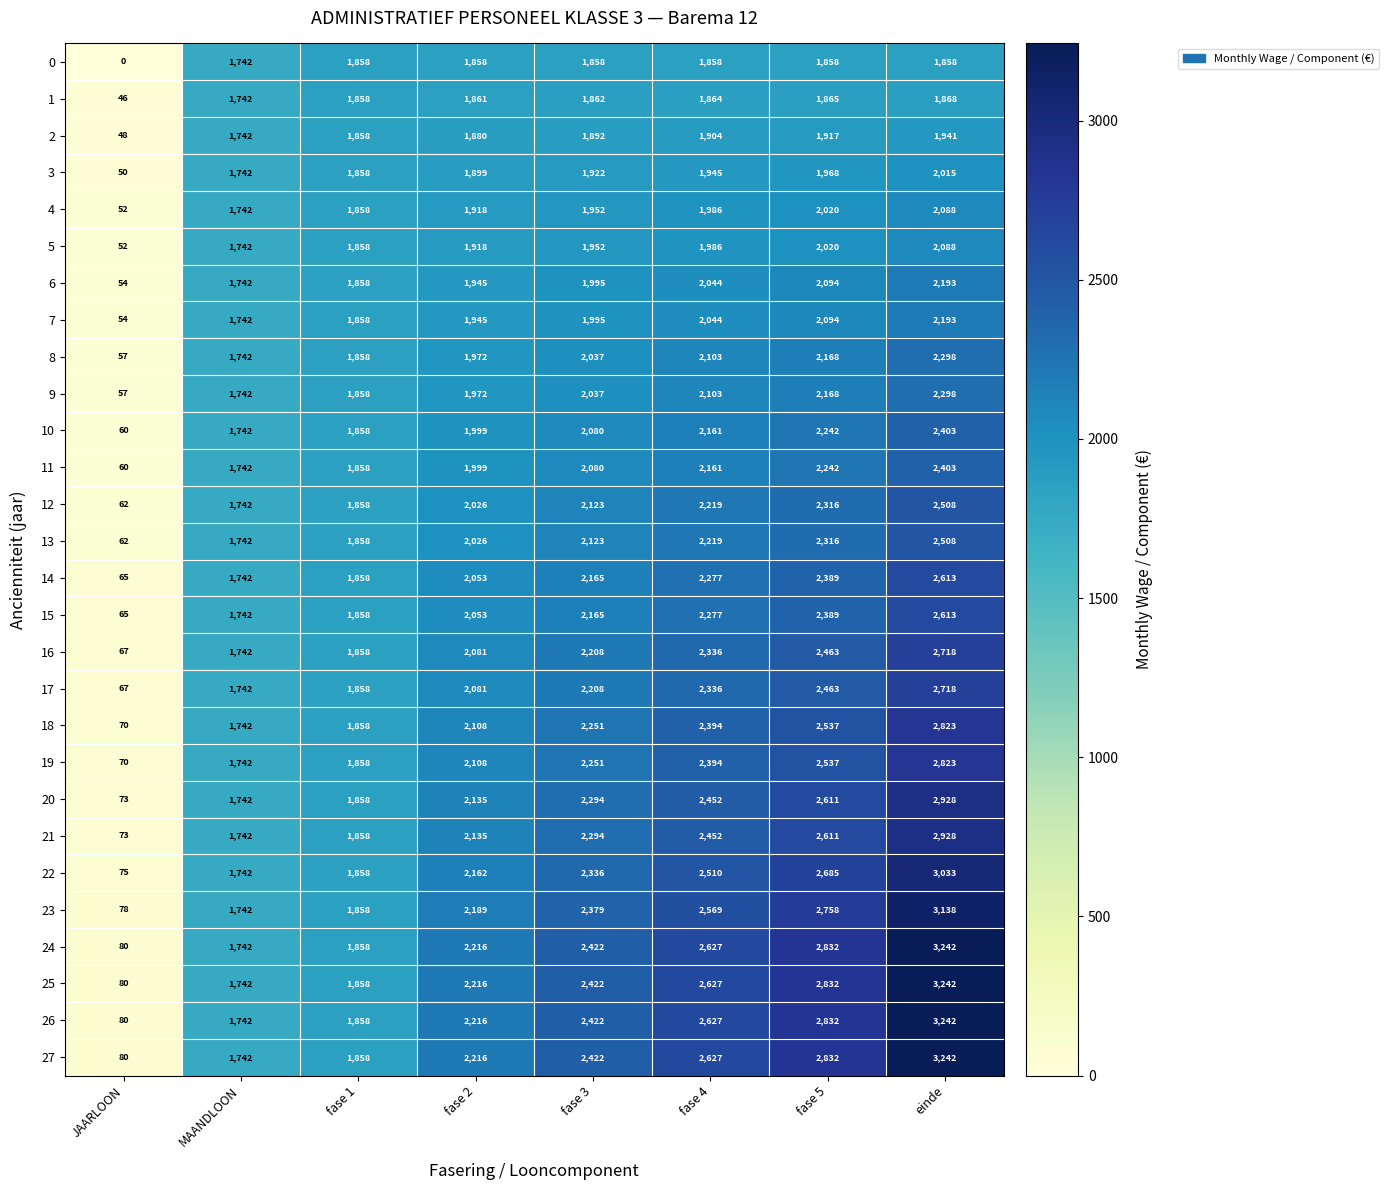

List the labels in order of 10 value, smallest first.

JAARLOON, MAANDLOON, fase 1, fase 2, fase 3, fase 4, fase 5, einde